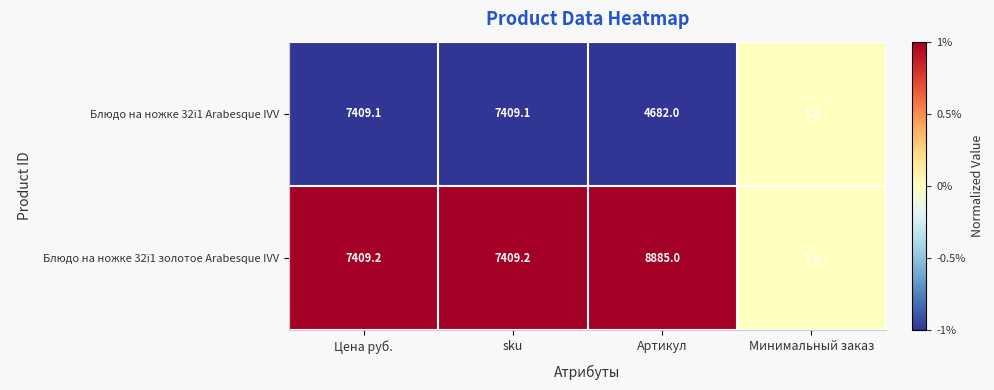

What is the total value across all series at Цена руб.?

14818.3